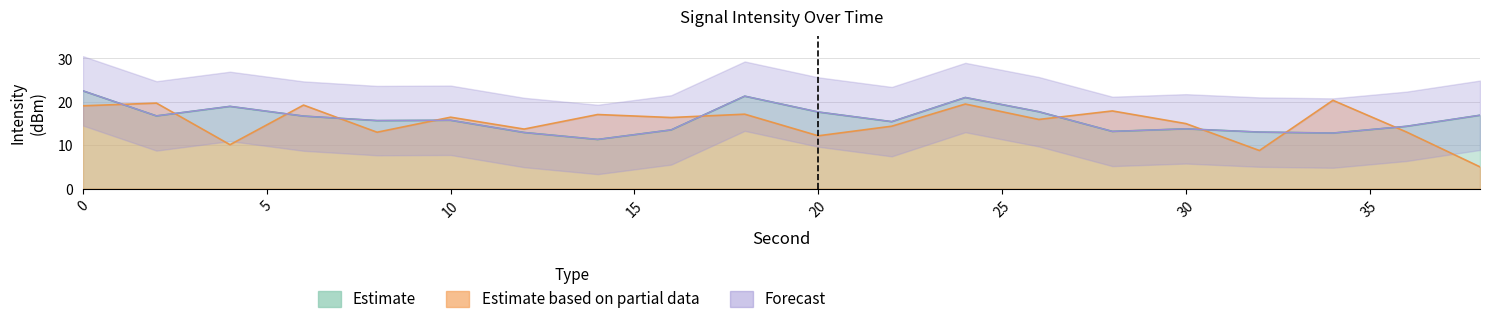

How many data points in Estimate are less than 15?

8